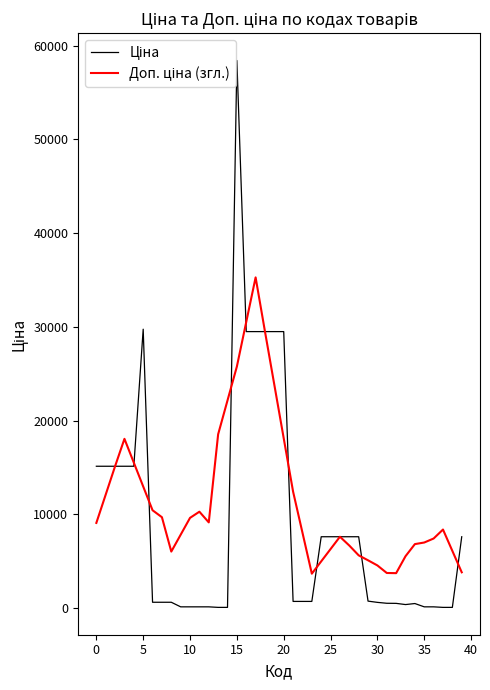

Does the chart have visible grid lines?

No